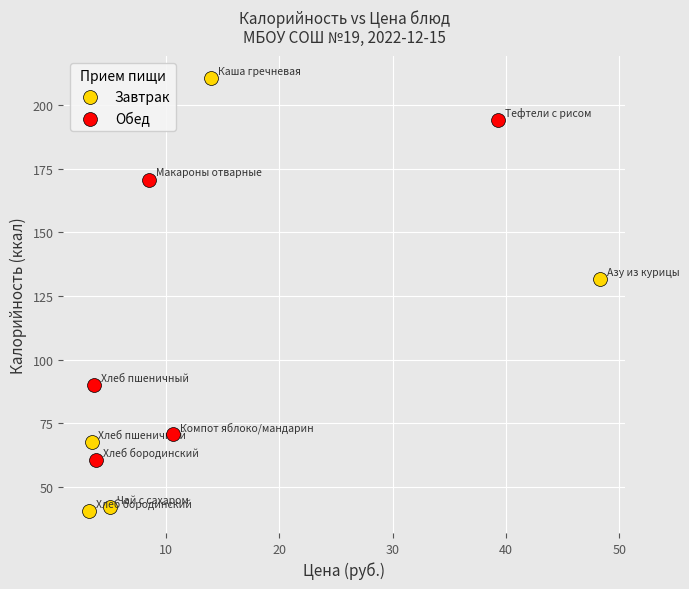

Which series contains the lowest Y value?

Завтрак